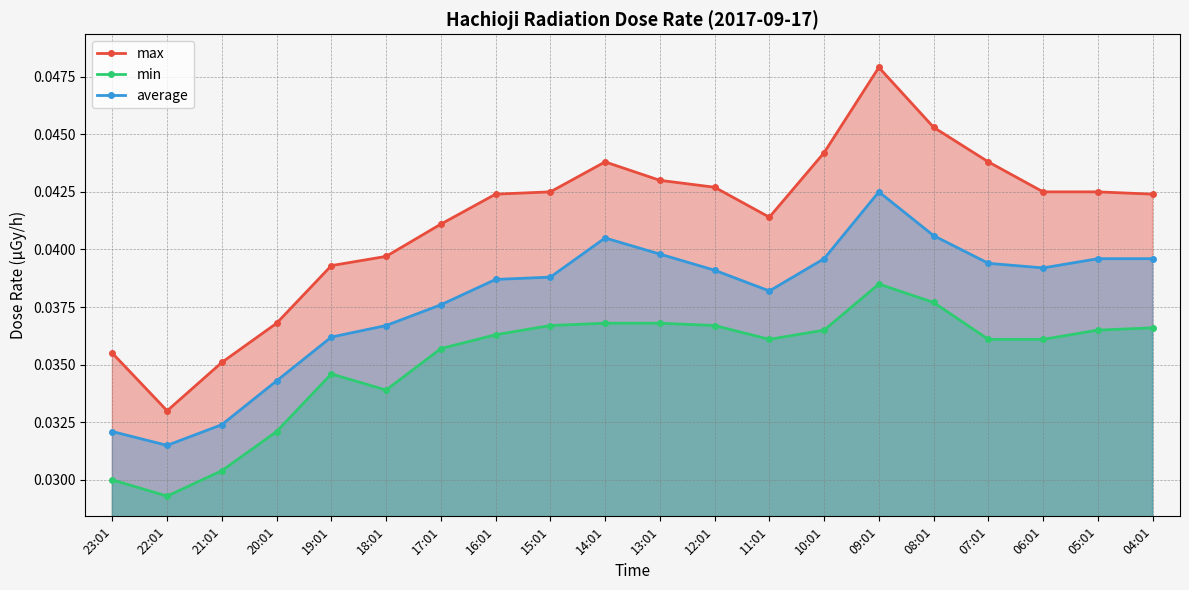

Which series has the largest total across all categories?

max